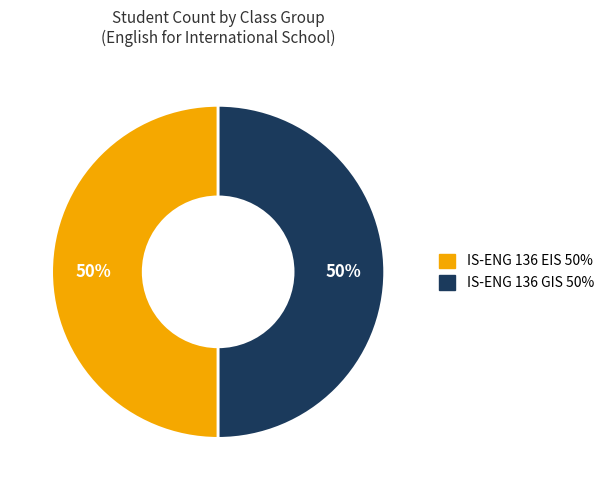

To the nearest percent, what is the average slice percentage?

50%